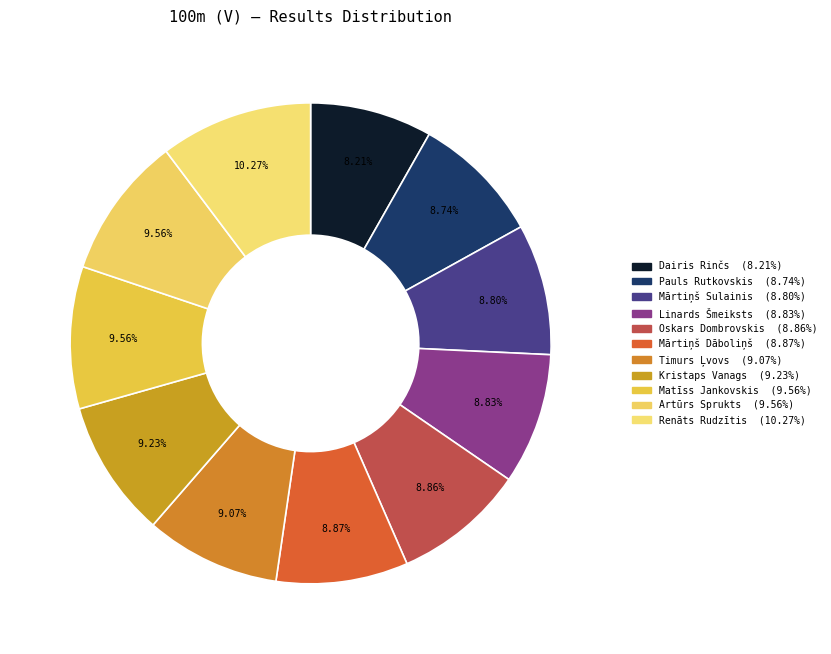

How many slices are in this pie chart?

11